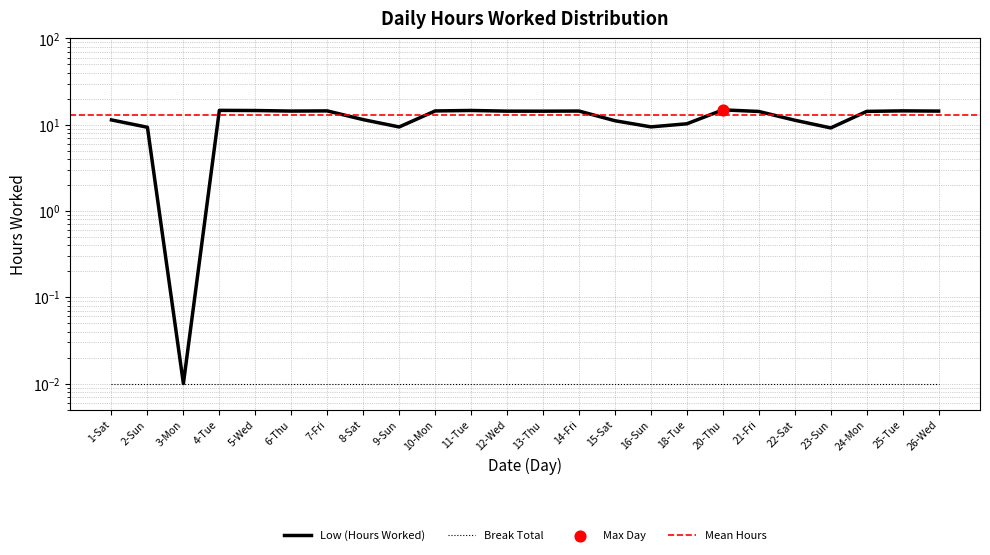

Which has a higher value, 4-Tue or 12-Wed?

4-Tue